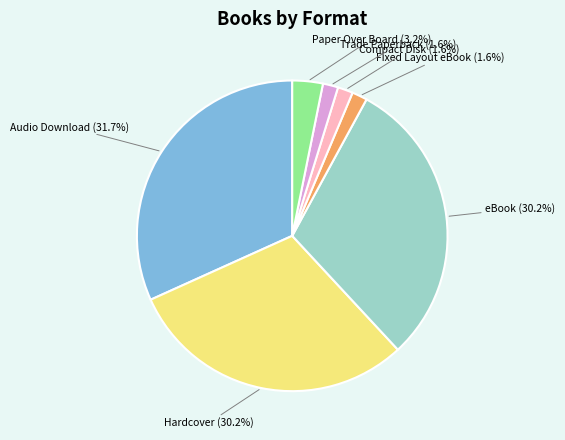

Does any single category account for the majority?

No